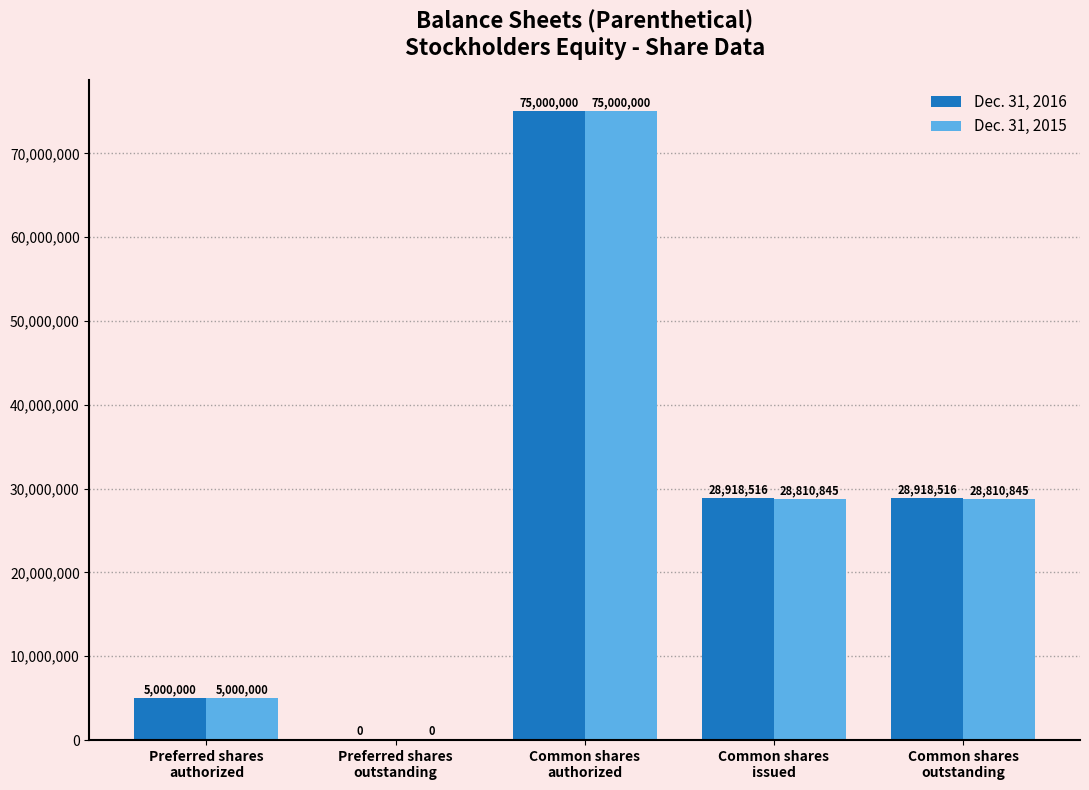

Is it true that Dec. 31, 2016 equals 28918516 at Common shares
issued?

True